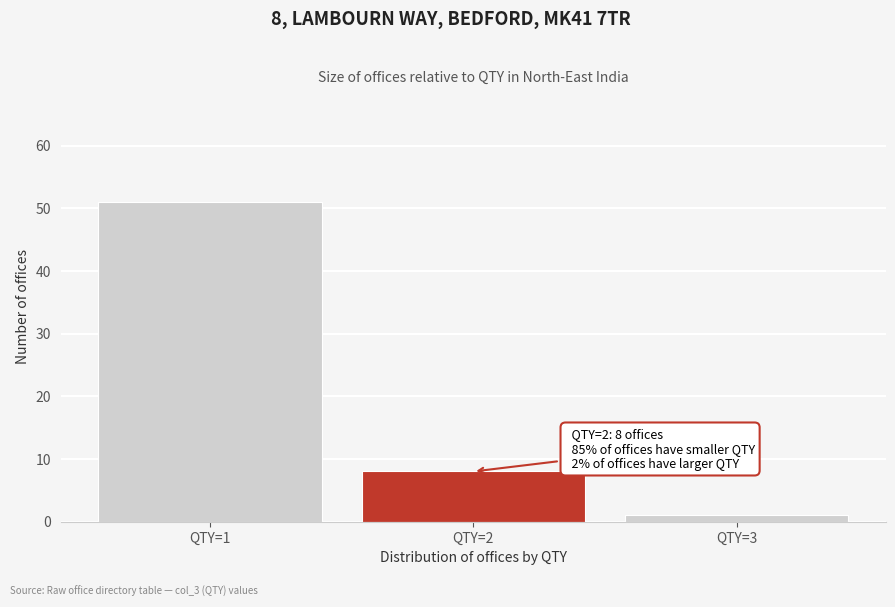

Which range on the x-axis has the tallest bar?

0.5 to 1.5